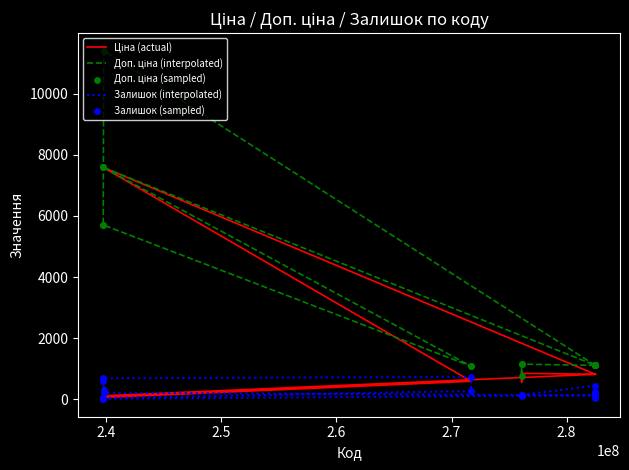

Which series contains the lowest Y value?

Залишок (interpolated)